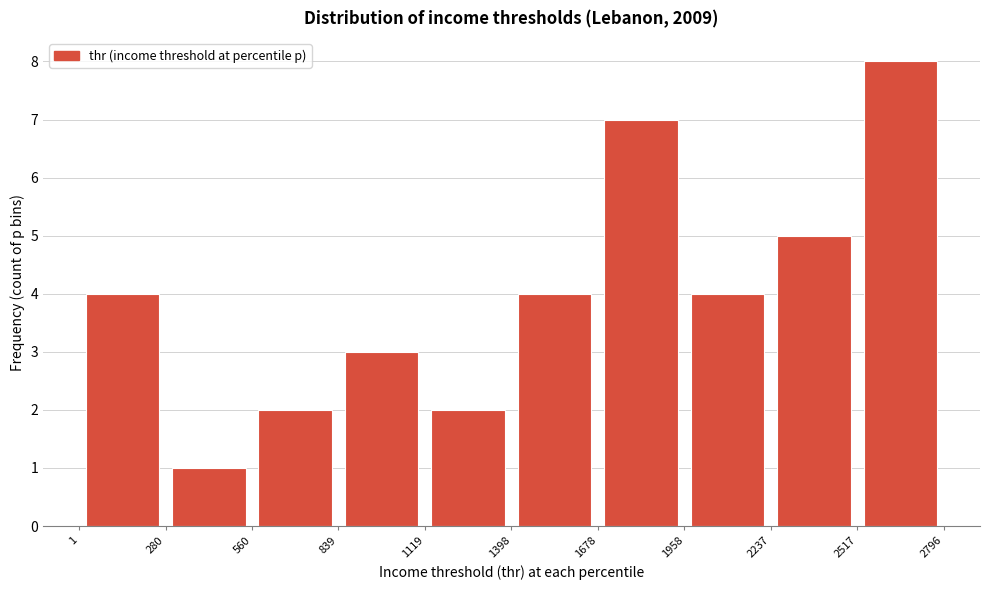

Reading left to right, transcribe this chart: for each bar, give the range it covers on the x-axis and its height. The values are not printed on the chart, so give them approximately, as read against the axis.

1 to 280: 4
280 to 560: 1
560 to 839: 2
839 to 1119: 3
1119 to 1398: 2
1398 to 1678: 4
1678 to 1958: 7
1958 to 2237: 4
2237 to 2517: 5
2517 to 2796: 8